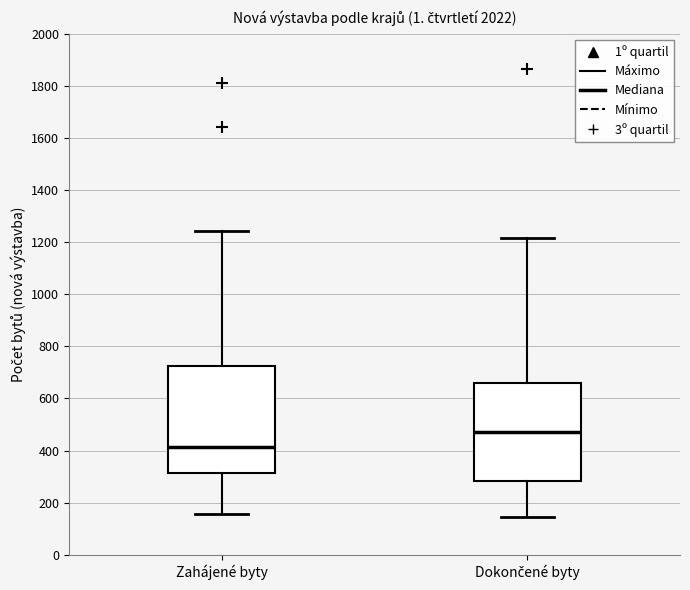

Reading left to right, read every box against the y-axis: the position of its median line, the range the box covers, and the ends of its whiskers. The values are not printed on the chart, so give them approximately, as read against the axis.

Zahájené byty: median 420, box 320 to 720, whiskers 160 to 1240
Dokončené byty: median 480, box 280 to 660, whiskers 140 to 1220